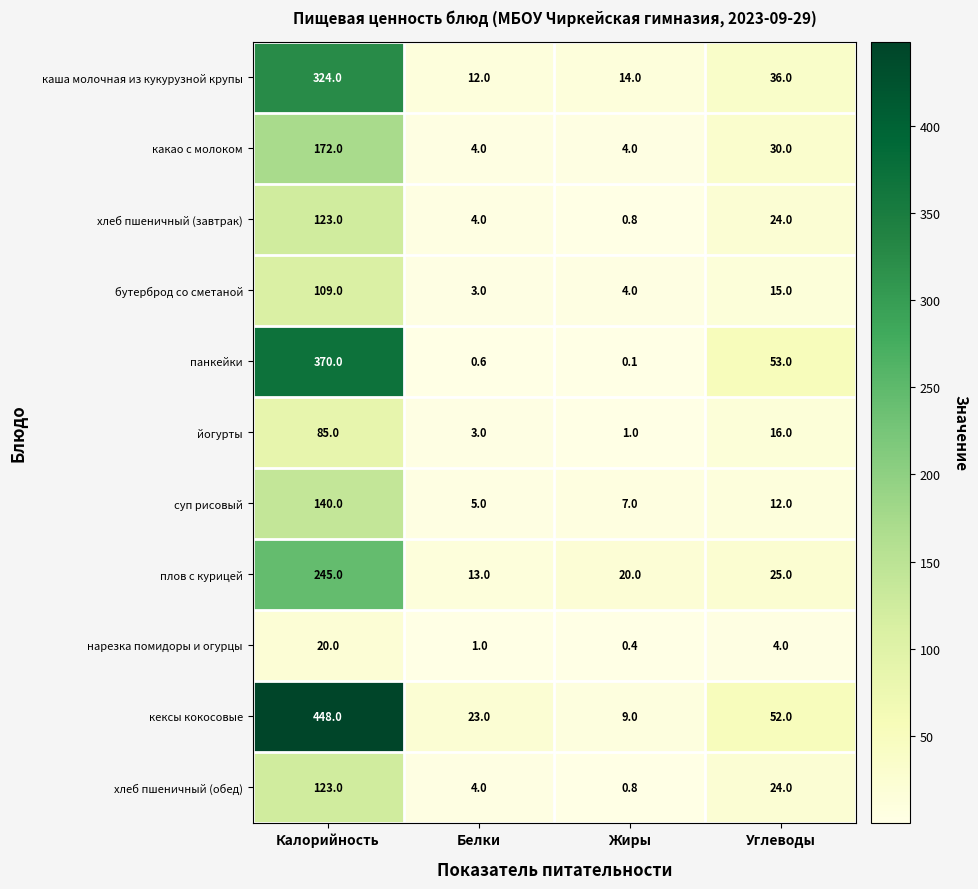

What is the average value of the панкейки series?

105.9